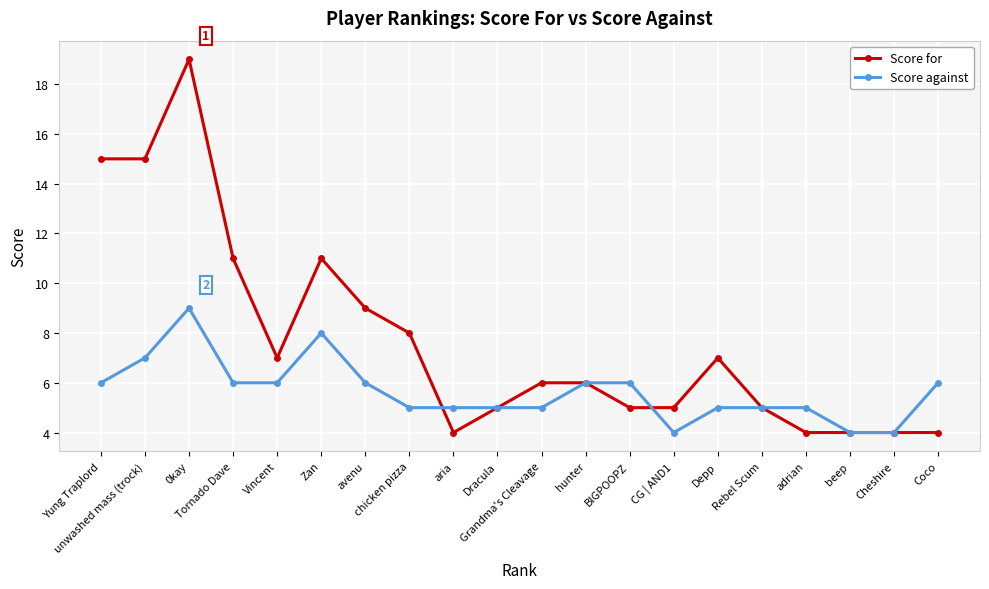

Which label corresponds to the largest value in the chart?

0kay